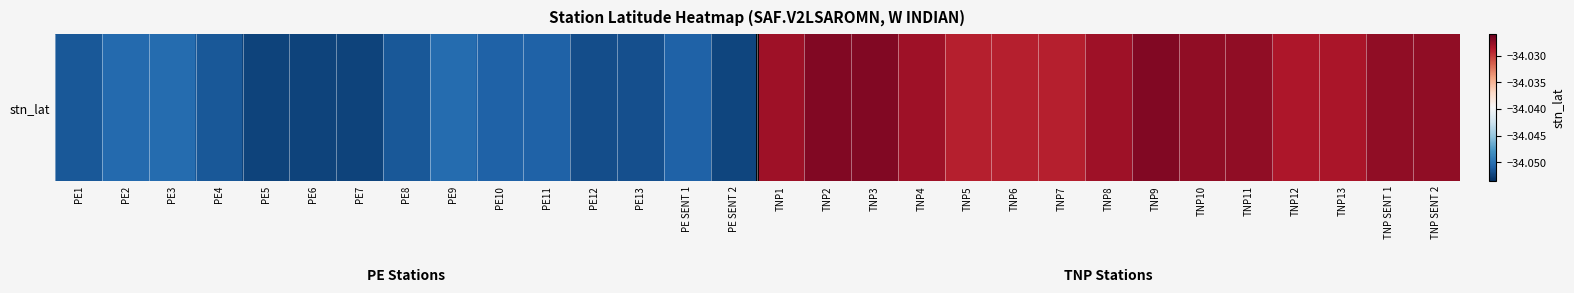

Which category has the lowest value across all series?

PE7